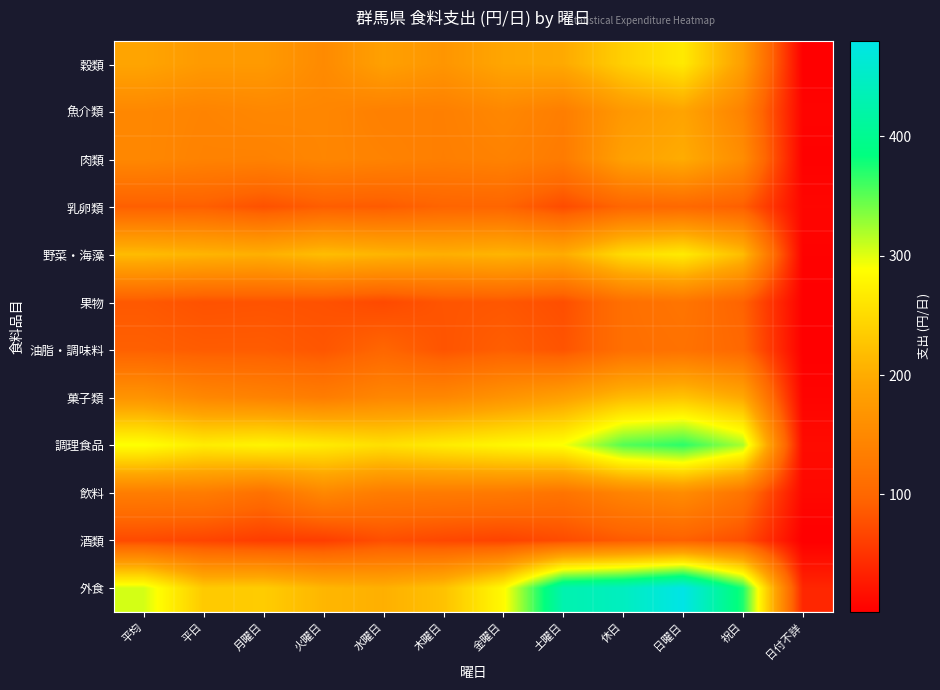

Which series has the largest range (max minus min)?

外食